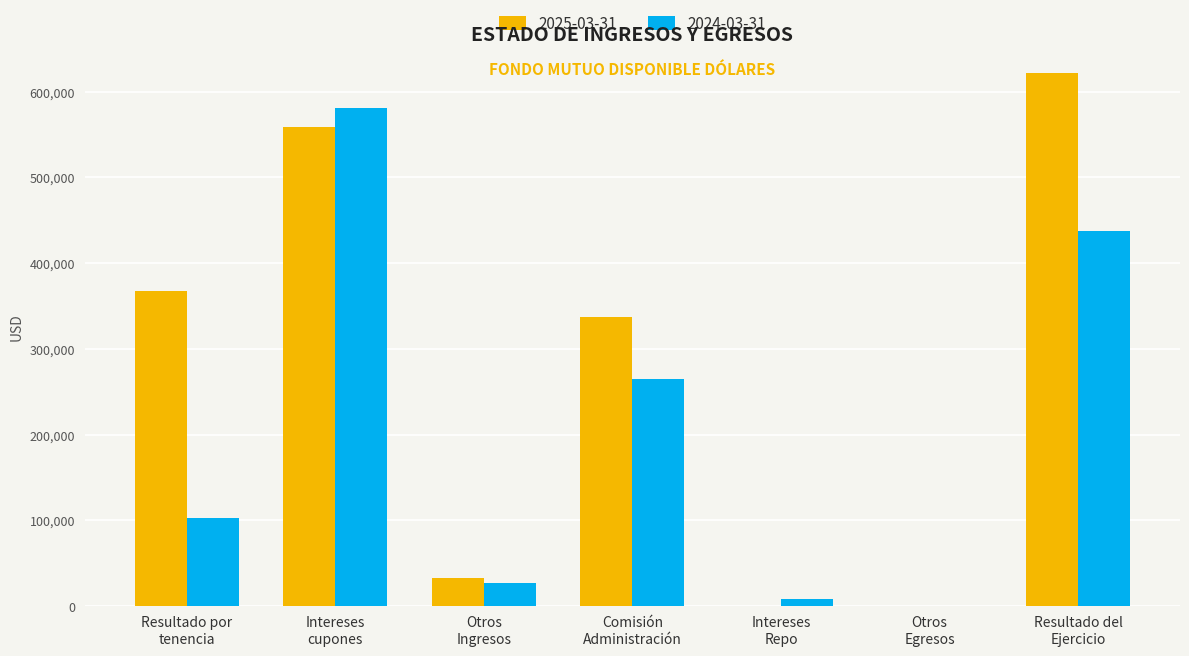

Which series has the largest total across all categories?

2025-03-31